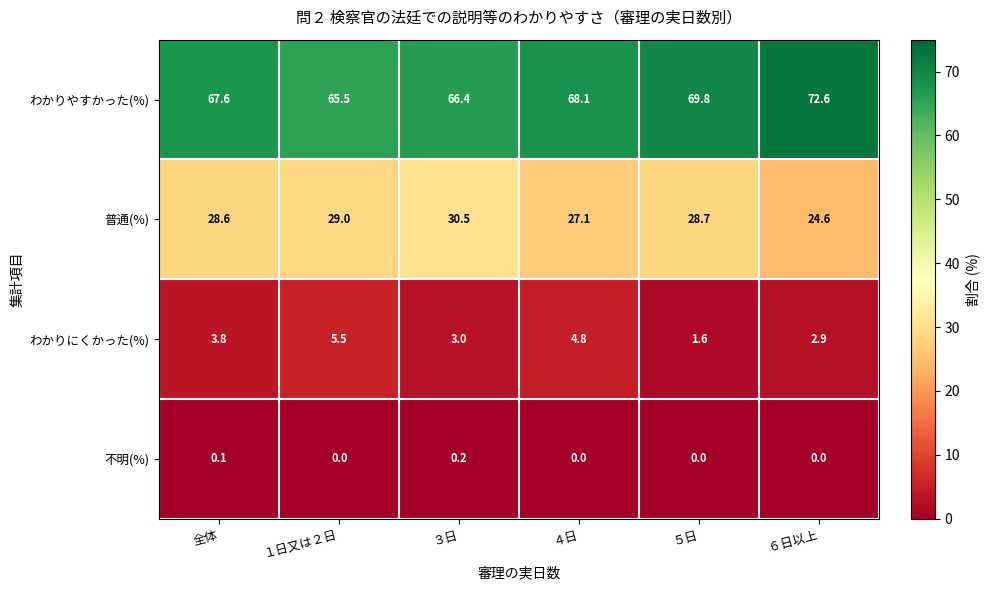

Reading left to right, extract all data points from this chart.

わかりやすかった(%): 67.6	65.5	66.4	68.1	69.8	72.6
普通(%): 28.6	29.0	30.5	27.1	28.7	24.6
わかりにくかった(%): 3.8	5.5	3.0	4.8	1.6	2.9
不明(%): 0.1	0.0	0.2	0.0	0.0	0.0